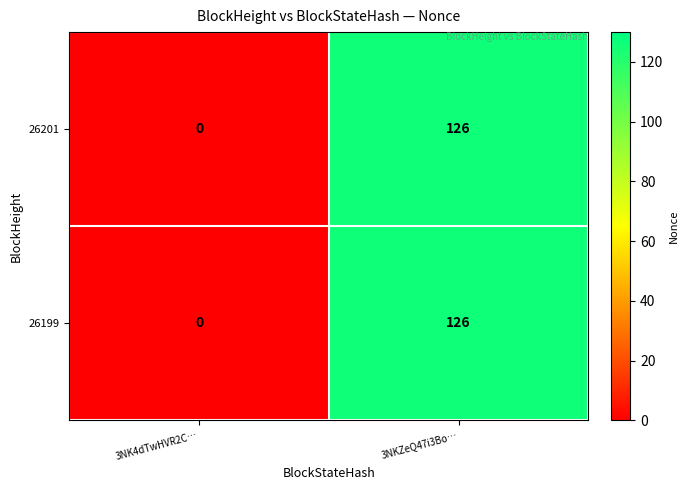

What is the total value across all series at 3NKZeQ47i3Bo…?

252